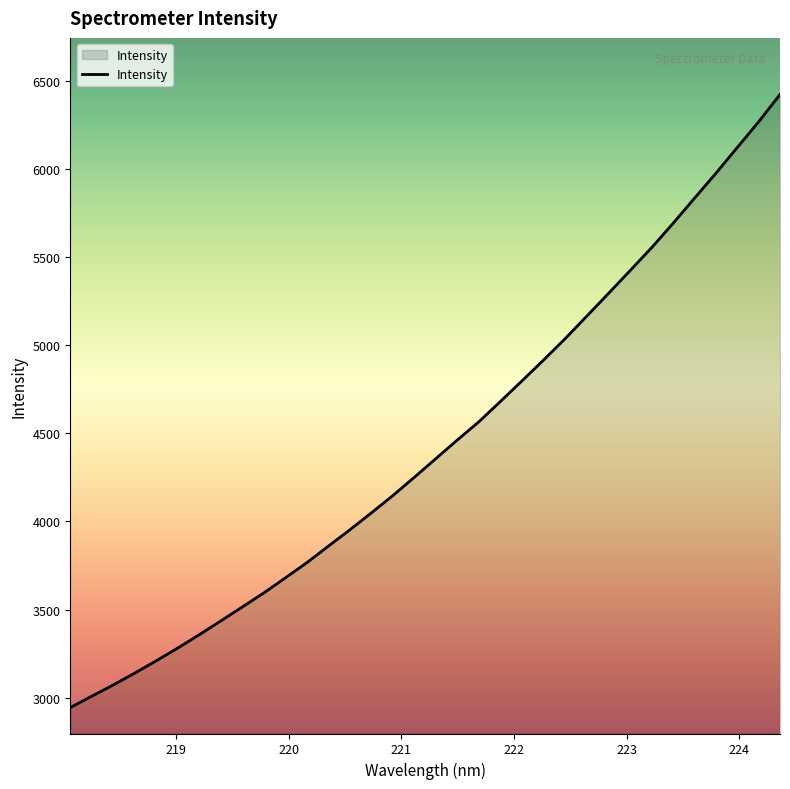

What is the difference between the maximum and minimum values?

3477.1